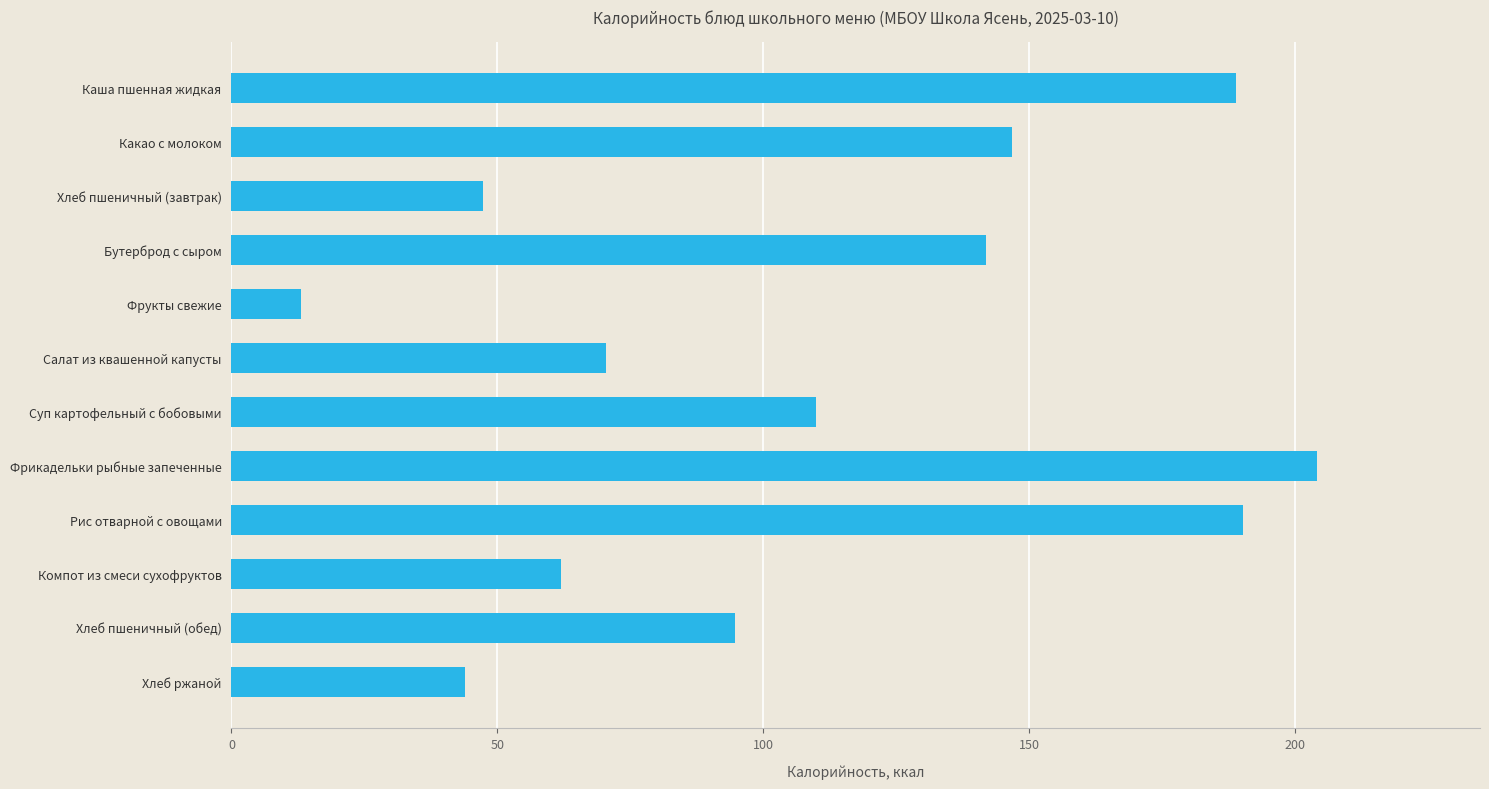

Does the chart contain stacked bars?

No